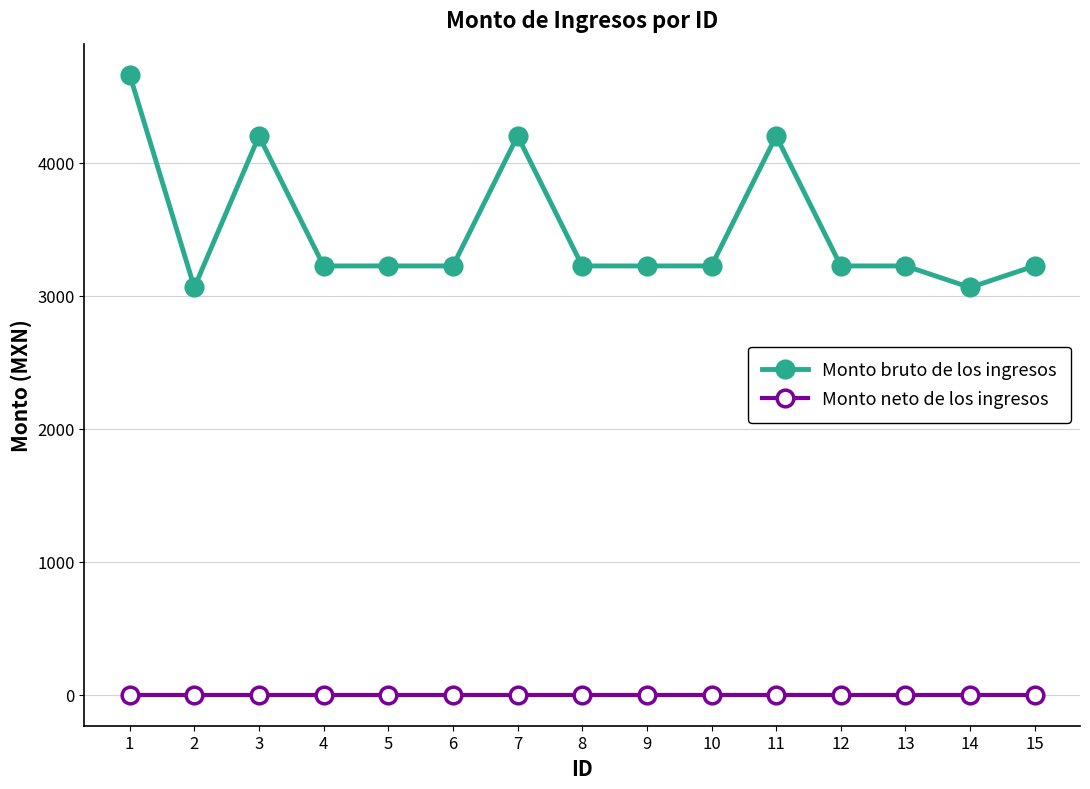

Where is the first local maximum for Monto bruto de los ingresos?

3